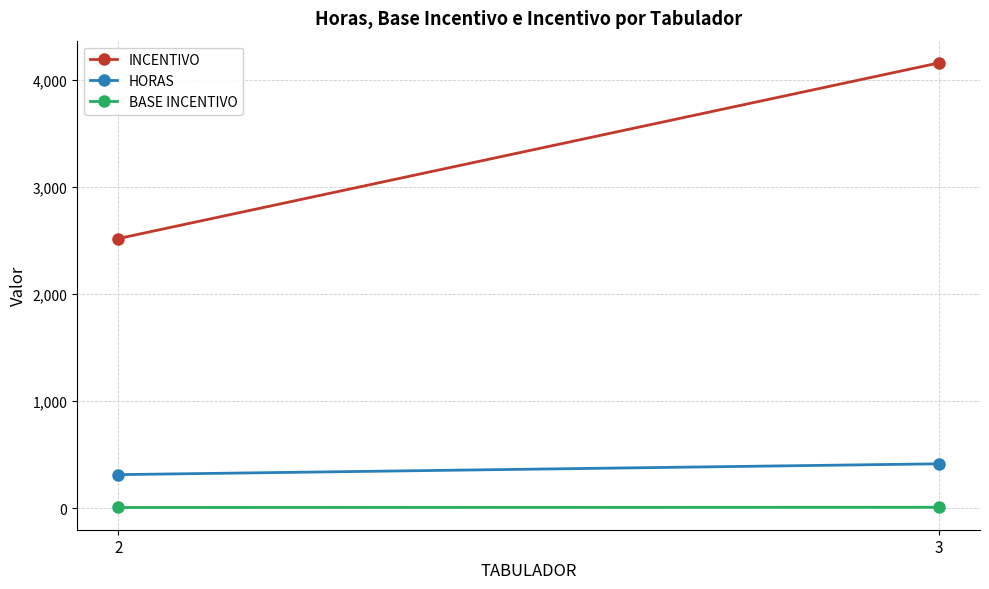

At which label is INCENTIVO closest to 3336?

2